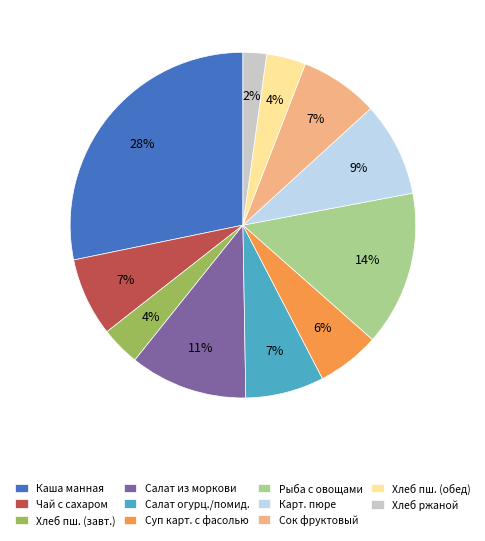

Which has a higher value, Салат огурц./помид. or Хлеб ржаной?

Салат огурц./помид.